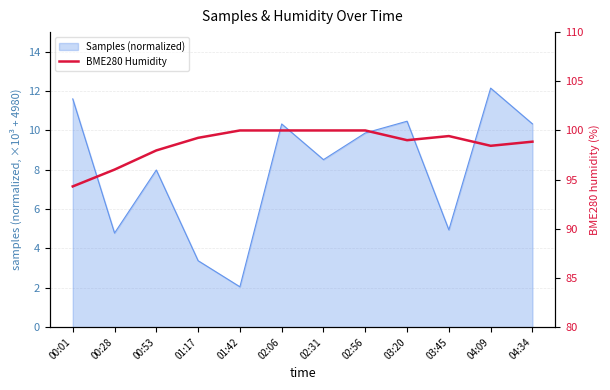

Does the chart display data point markers on the line(s)?

No